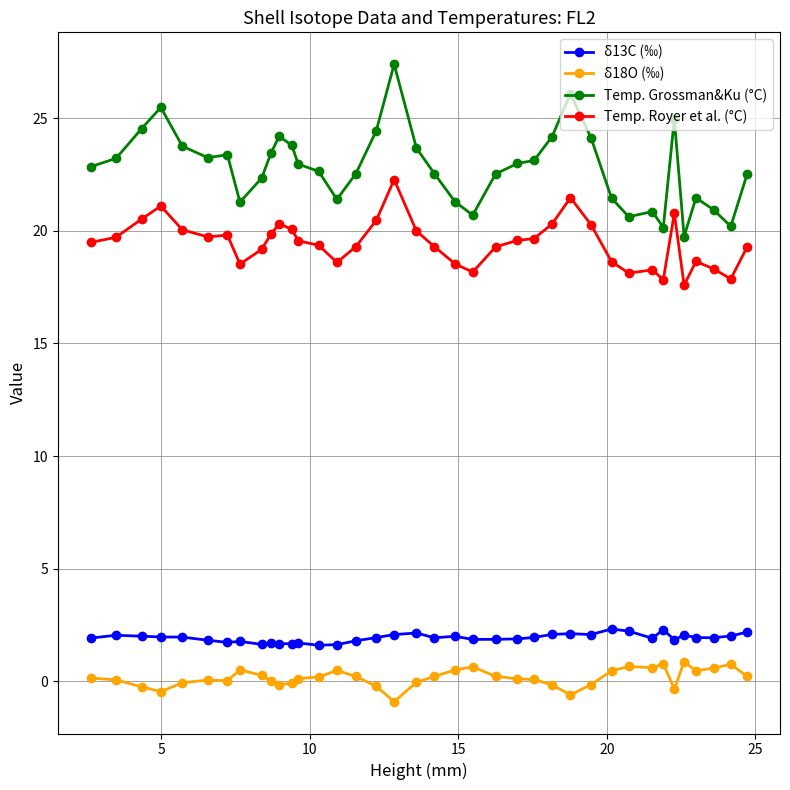

List the series in order of their peak value, lowest first.

δ18O (‰), δ13C (‰), Temp. Royer et al. (°C), Temp. Grossman&Ku (°C)